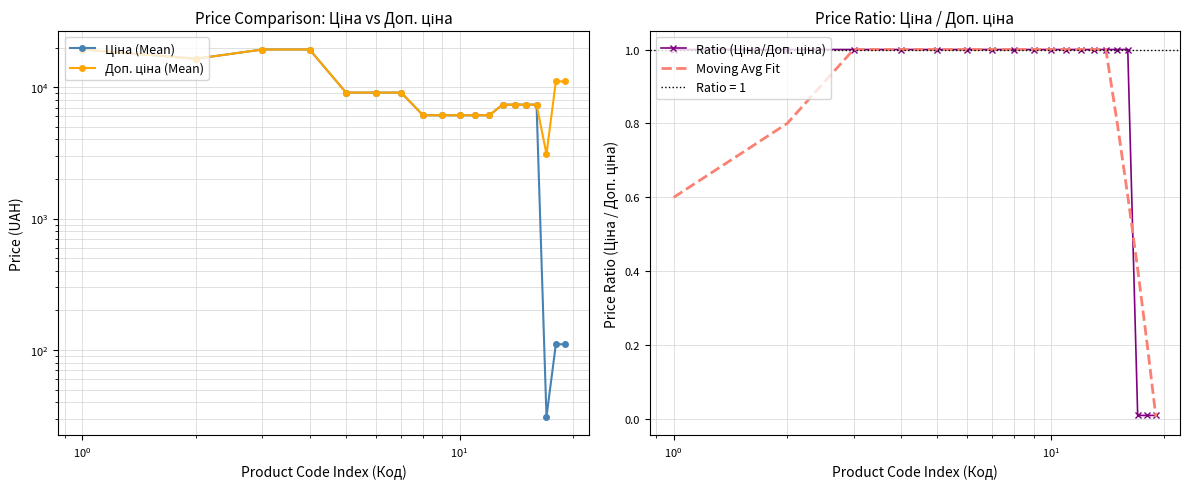

True or false: Ціна (Mean) and Доп. ціна (Mean) intersect in this chart.

False